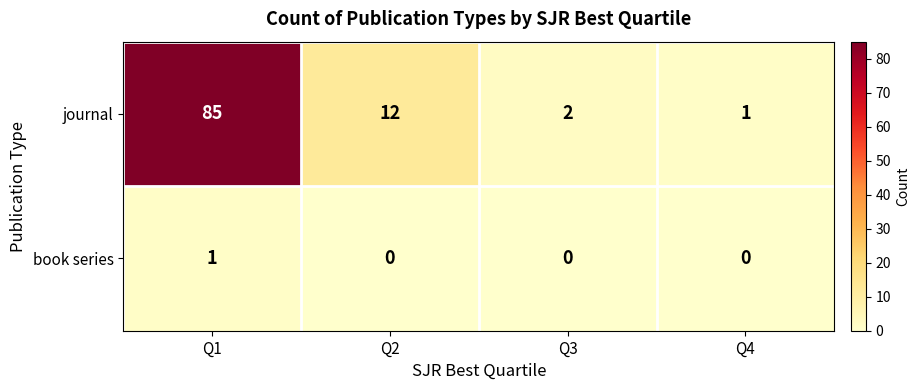

Rank the series at Q2 from highest to lowest value.

journal, book series